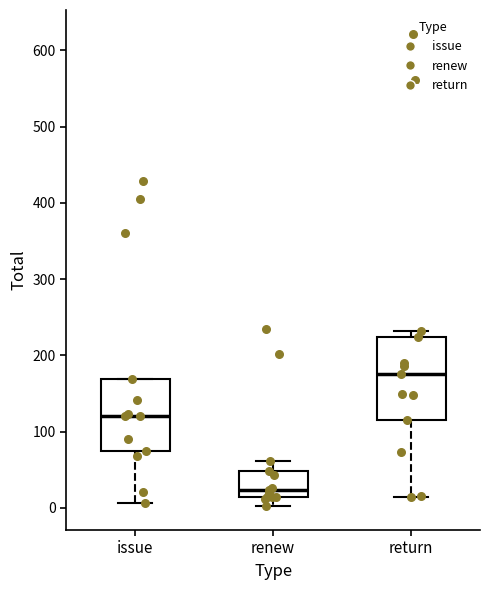

Which box has the lowest median line?

renew